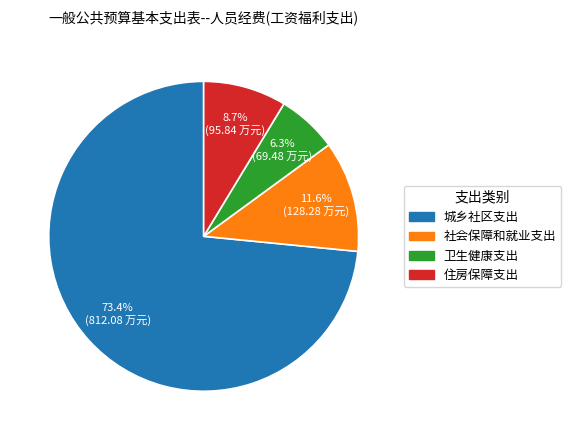

Which has a higher value, 城乡社区支出 or 卫生健康支出?

城乡社区支出